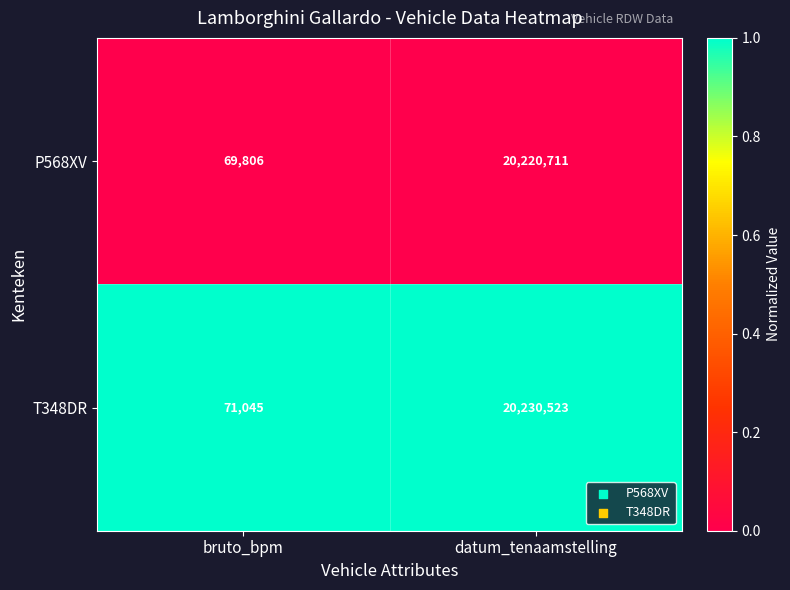

Which series has the largest range (max minus min)?

T348DR